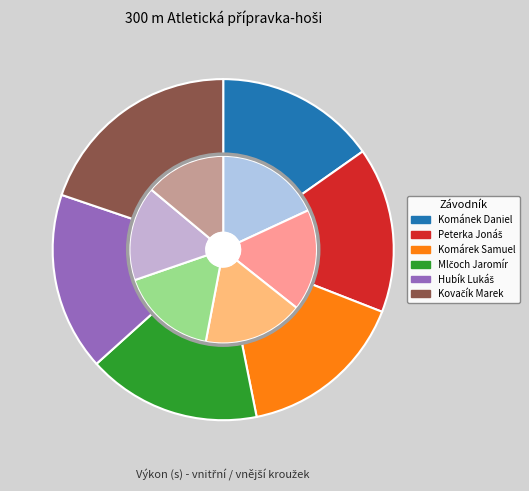

To the nearest percent, what is the difference between the Hubík Lukáš and Kovačík Marek slice percentages?

3%